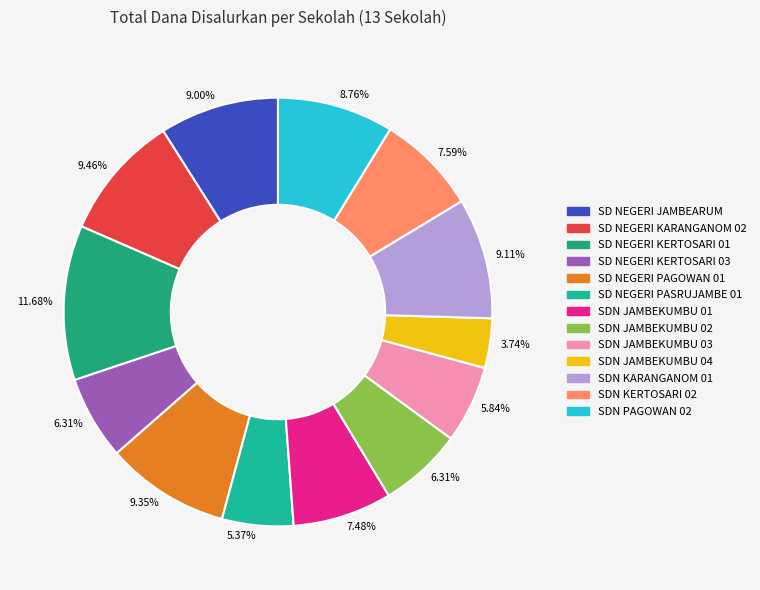

Count the number of slices in the pie.

13